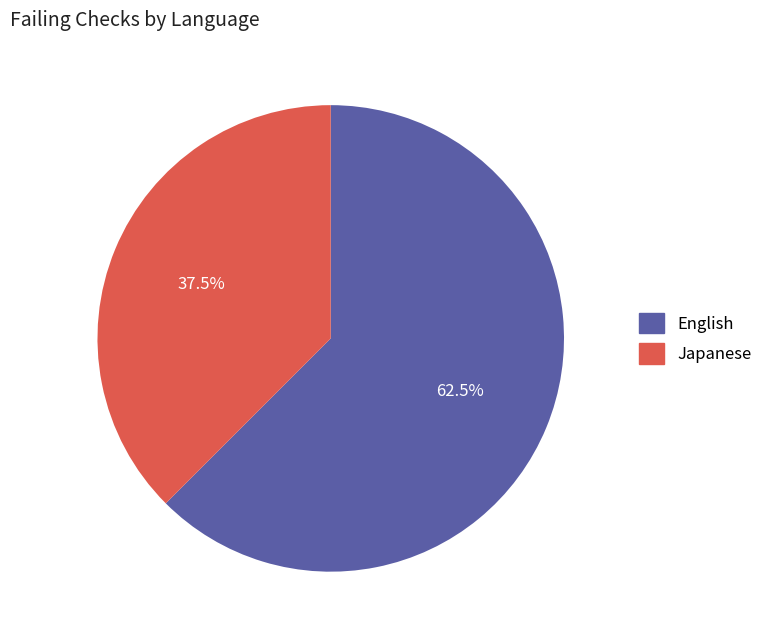

How many slices are in this pie chart?

2